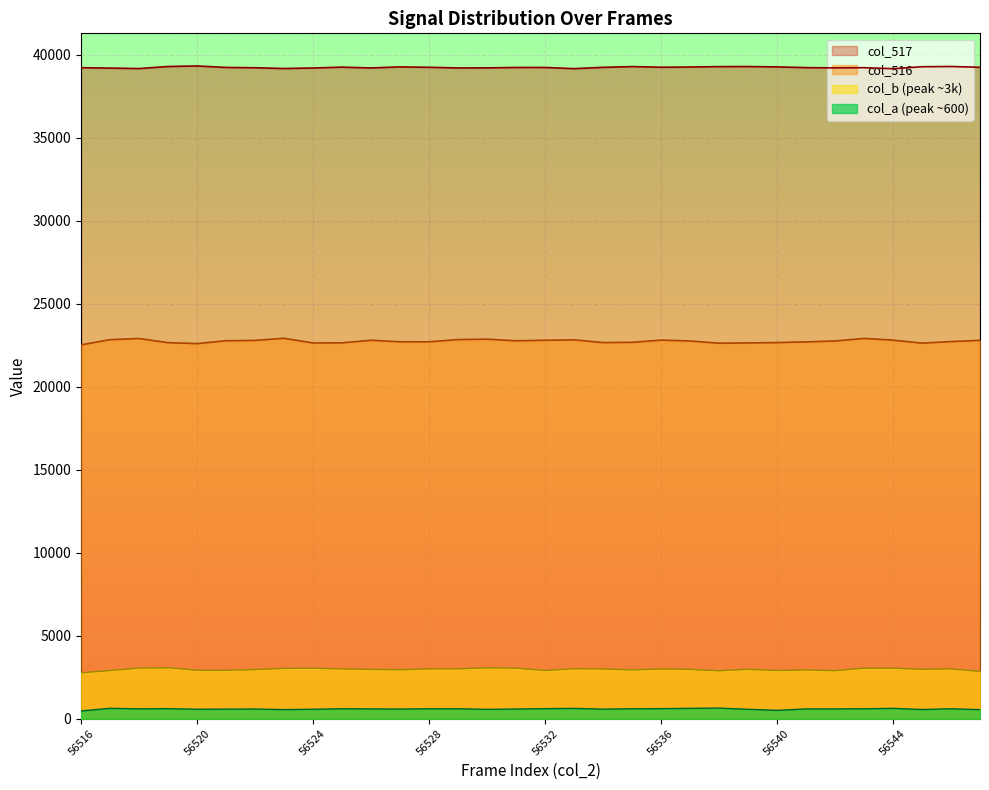

List the series in order of their peak value, lowest first.

col_a (peak ~600), col_b (peak ~3k), col_516, col_517